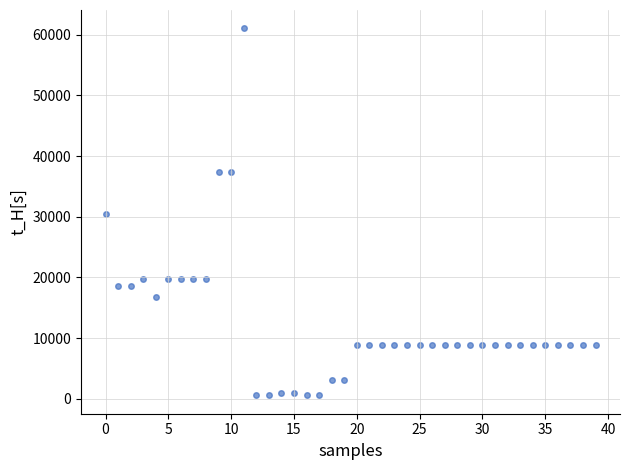

What is the range of Y values (max minus min)?

60438.7